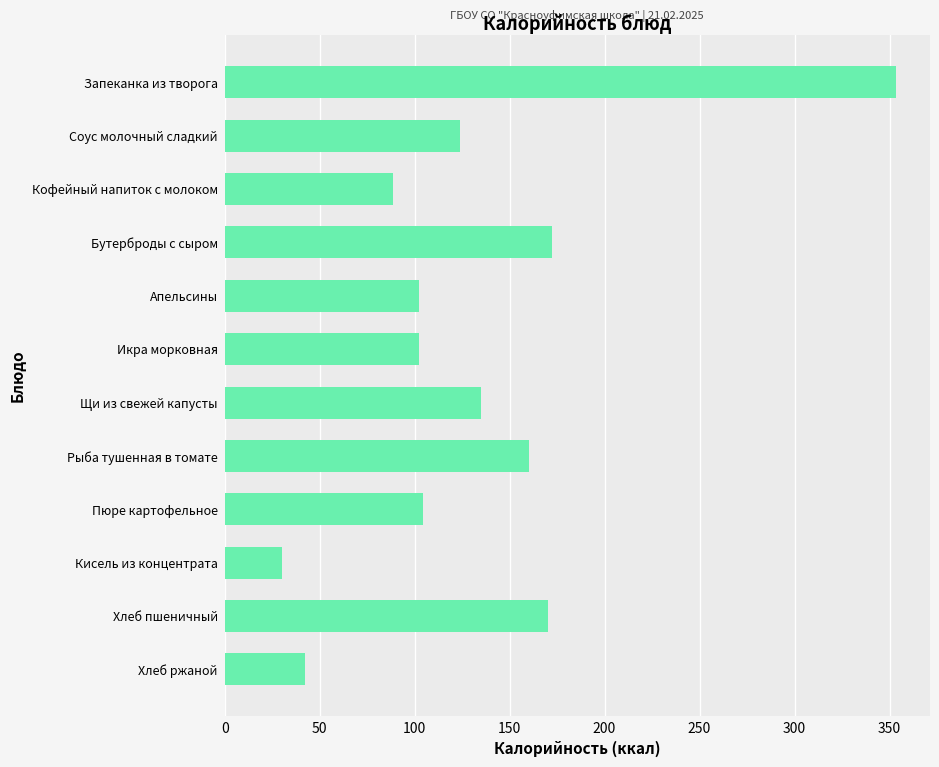

What is the change in value from Соус молочный сладкий to Апельсины?

-21.6